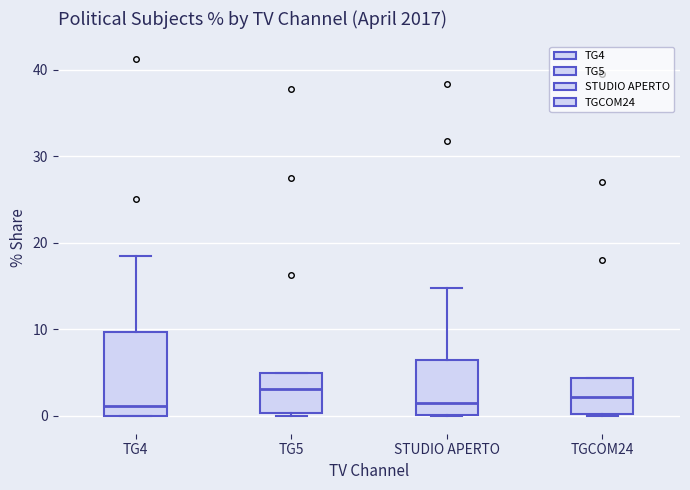

Where is the lower edge of the box for TG4 on the y-axis? The values are not printed on the chart, so give them approximately, as read against the axis.

0